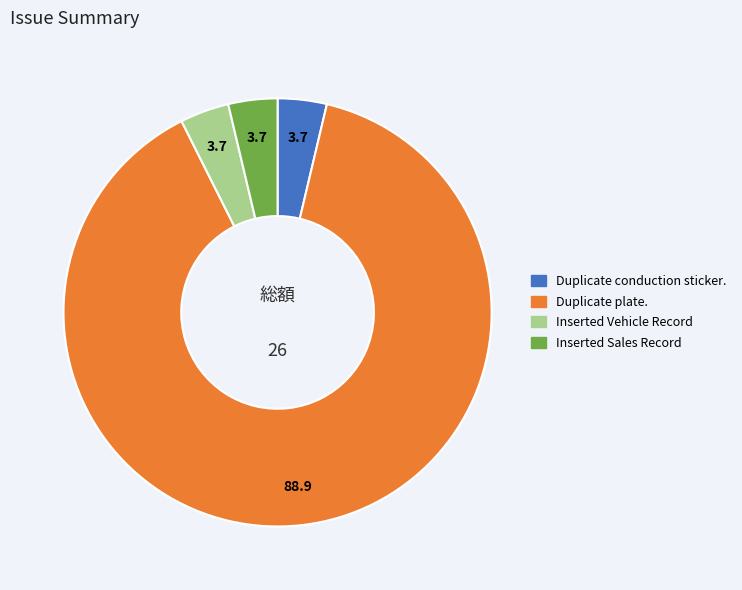

True or false: Duplicate plate. accounts for 89% of the total.

True